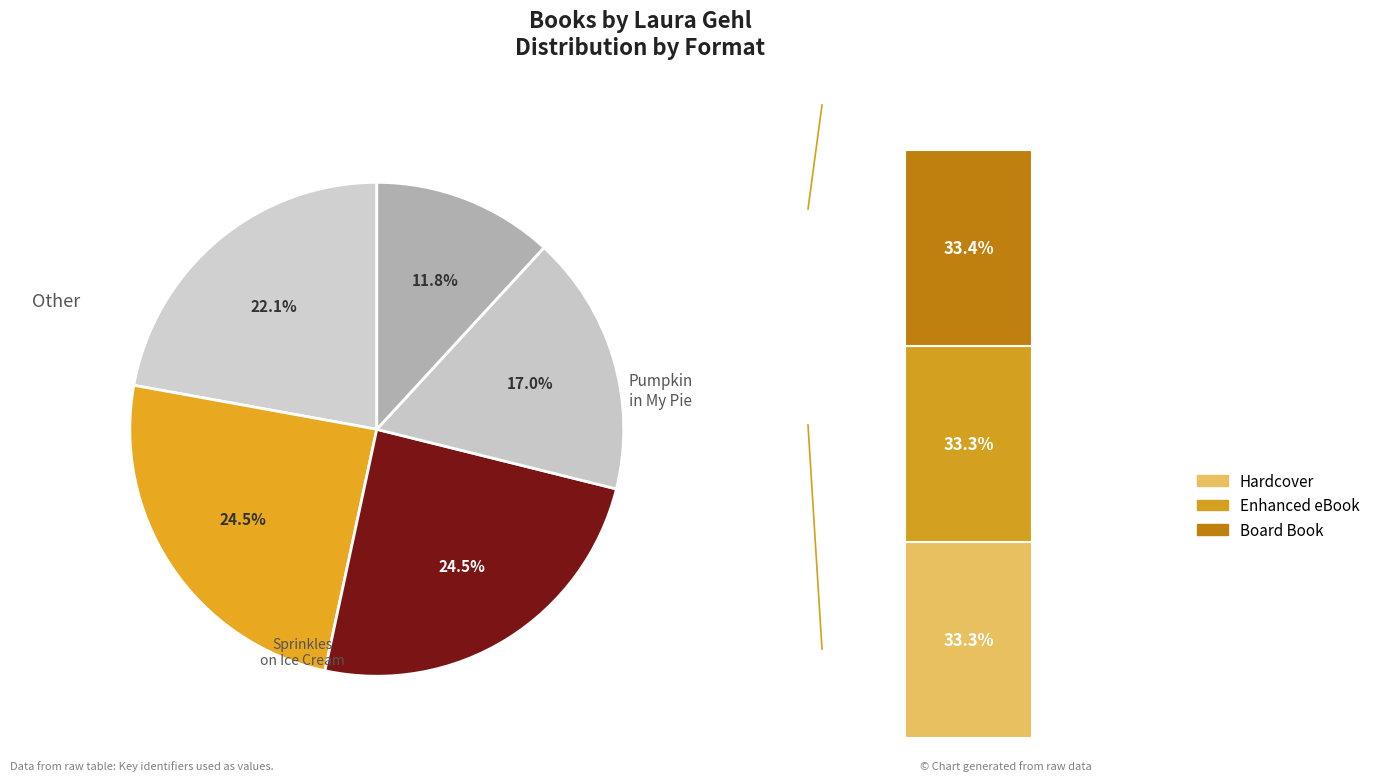

Is there a majority slice in this chart?

No